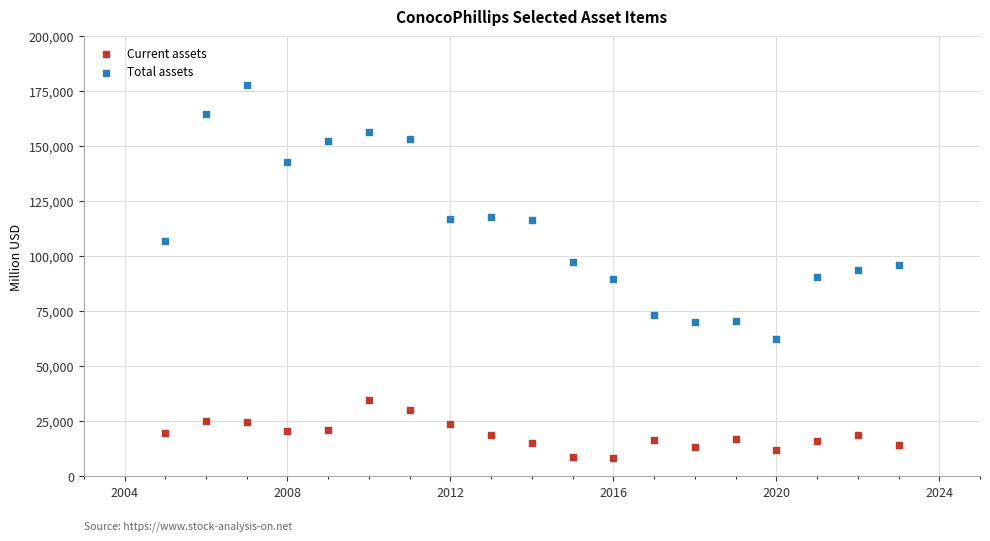

Across all data points, what is the range of X values (max minus min)?

18